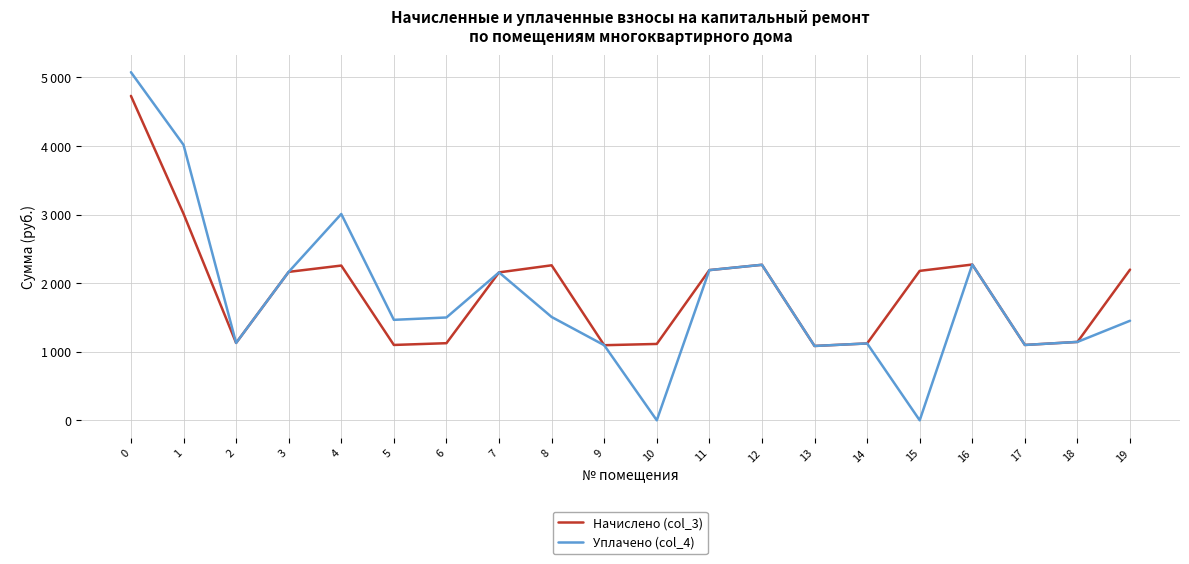

True or false: Уплачено (col_4) and Начислено (col_3) cross at least once.

False